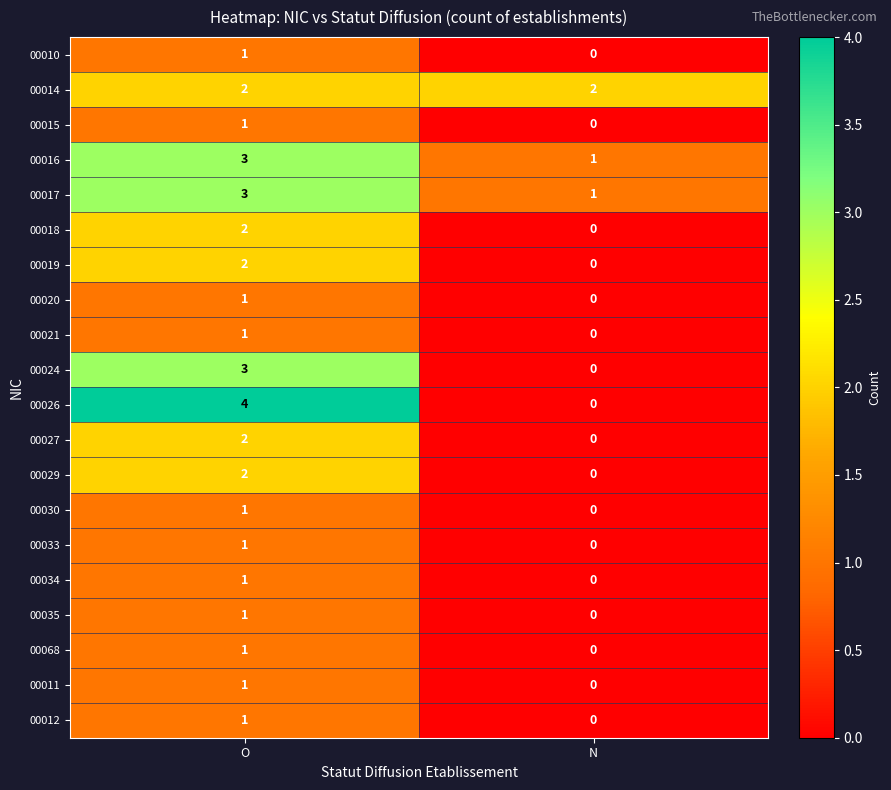

Which category has the highest value across all series?

O